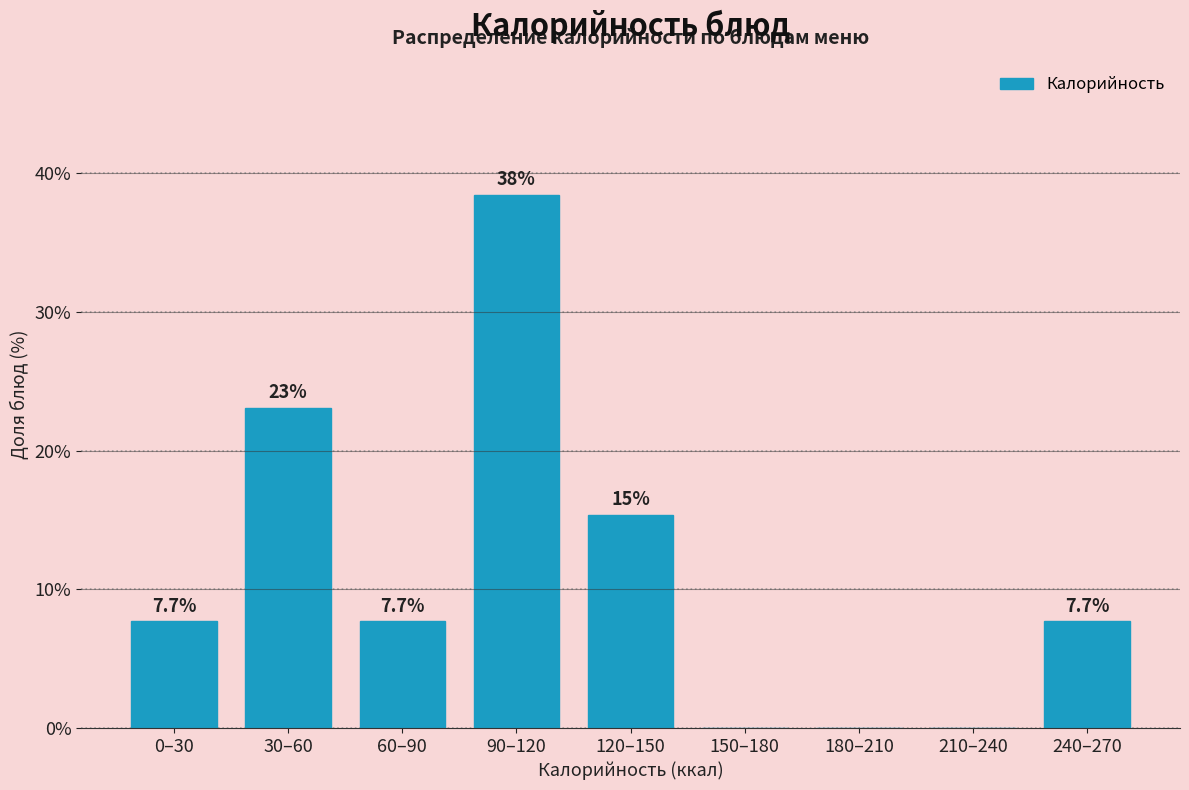

Reading left to right, extract all data points from this chart.

0–30=7.7	30–60=23.1	60–90=7.7	90–120=38.5	120–150=15.4	150–180=0.0	180–210=0.0	210–240=0.0	240–270=7.7